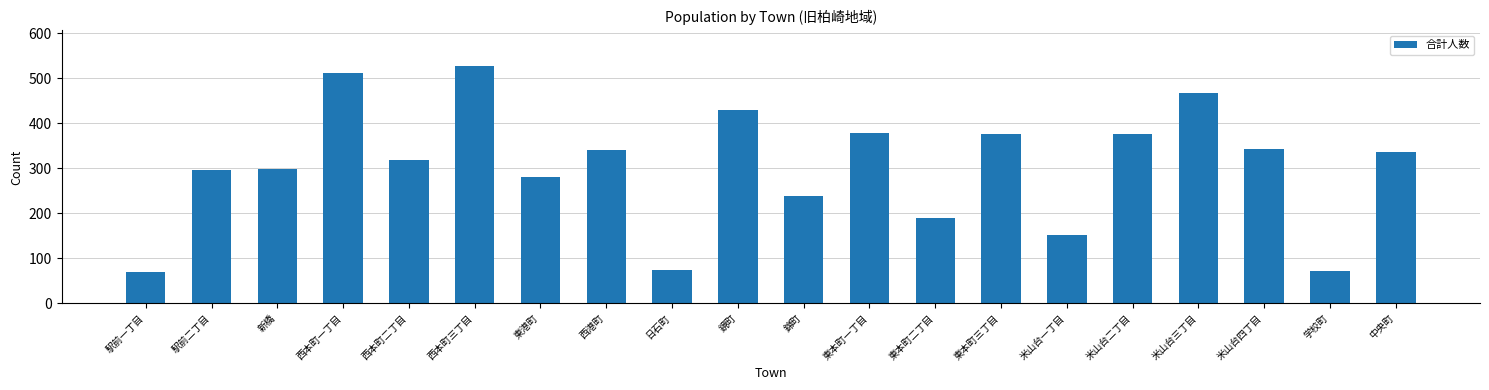

The chart shows a value of 73 at 日石町. True or false?

True